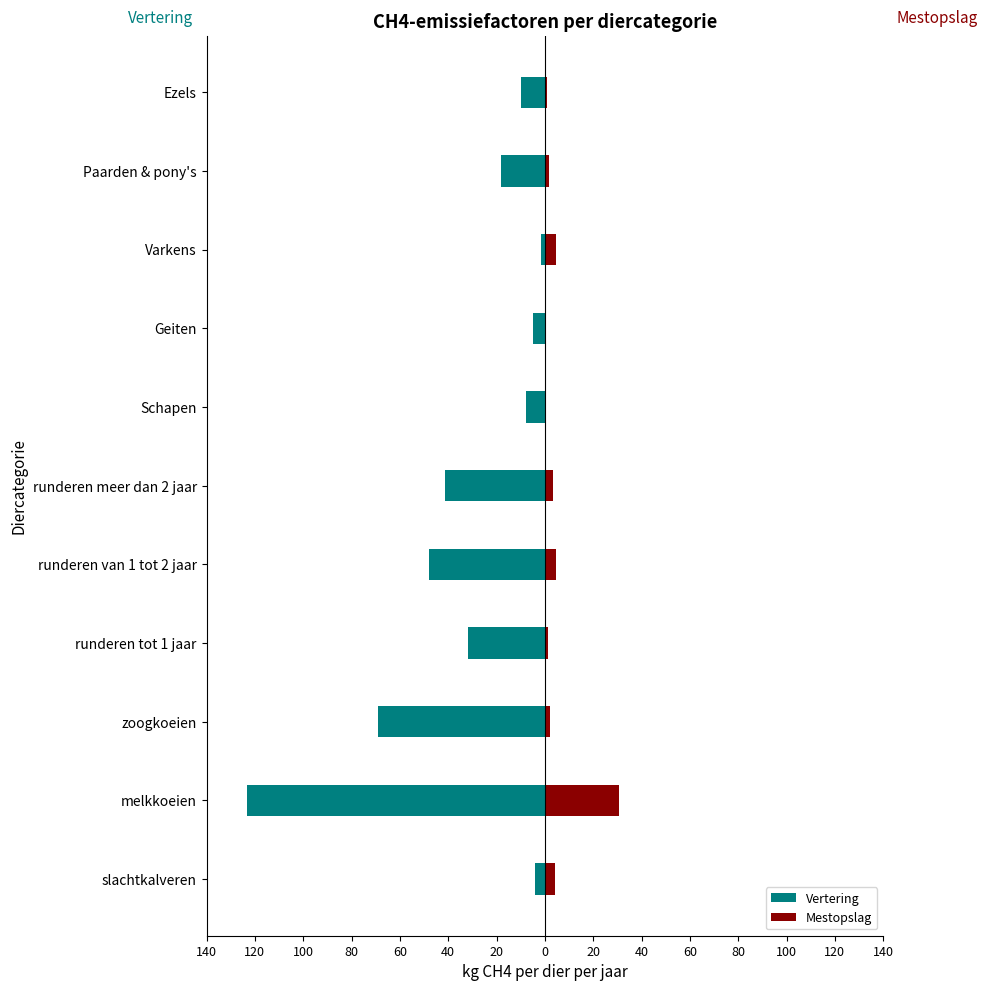

How many distinct data groups are displayed?

2